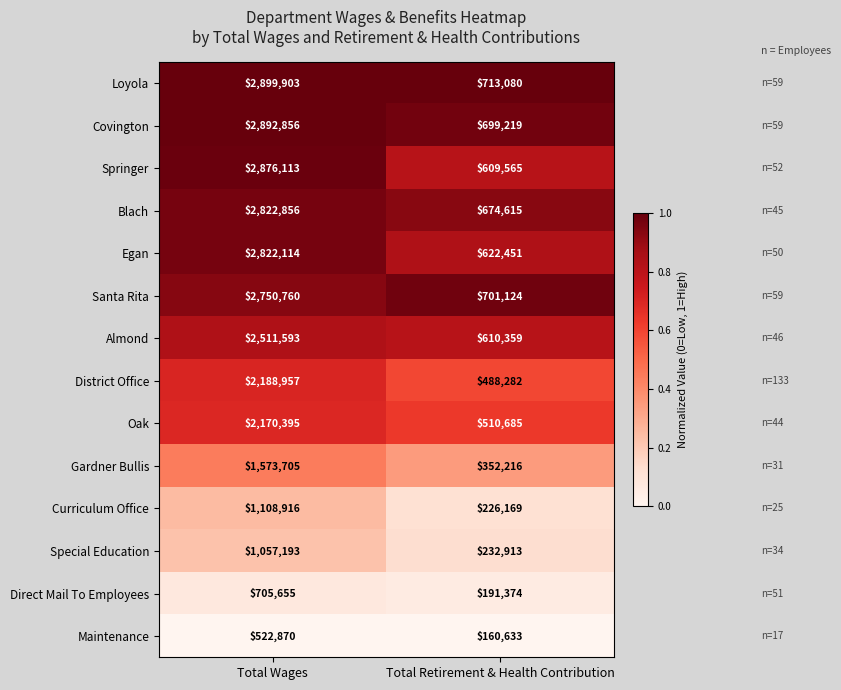

Rank the series by their maximum value, from highest to lowest.

Loyola, Covington, Springer, Blach, Egan, Santa Rita, Almond, District Office, Oak, Gardner Bullis, Curriculum Office, Special Education, Direct Mail To Employees, Maintenance